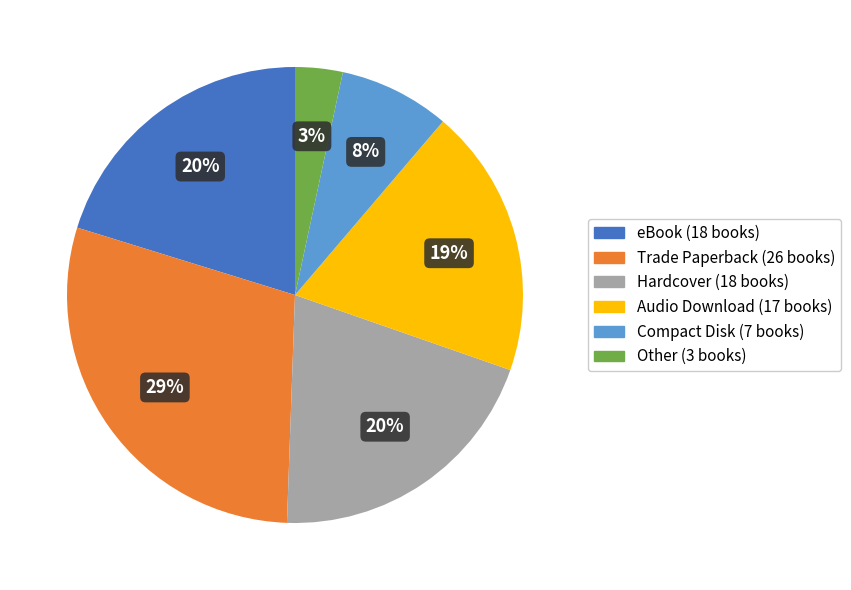

The Compact Disk slice represents 21% of the pie. True or false?

False